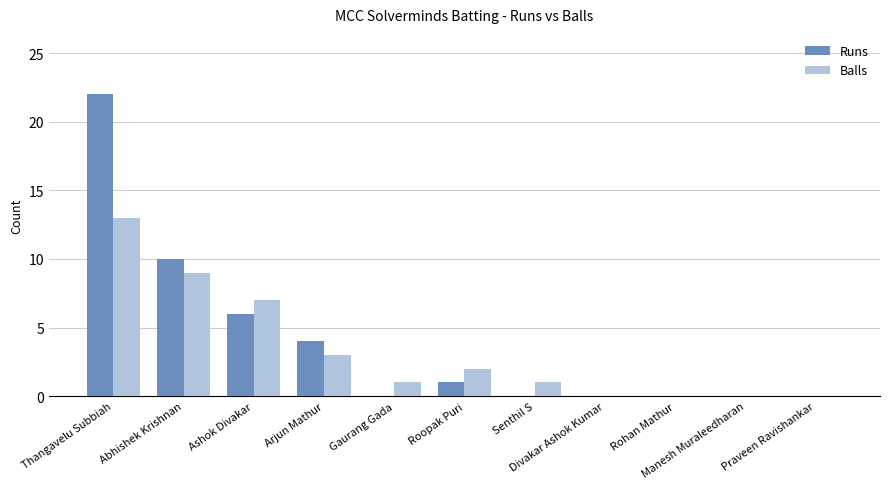

Is it true that Balls equals 9 at Abhishek Krishnan?

True